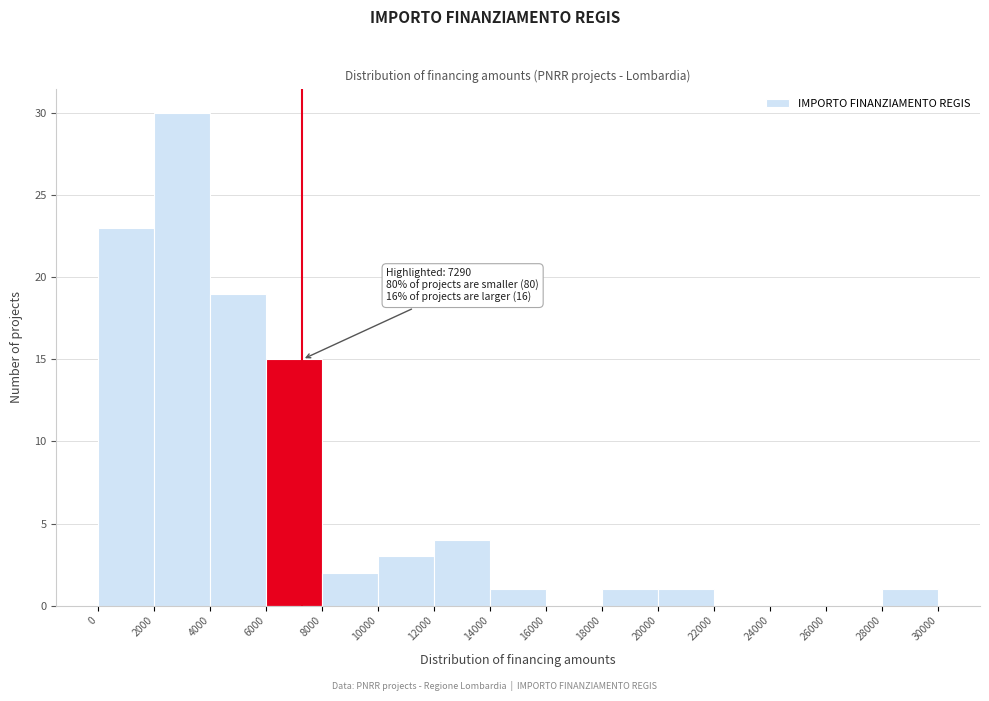

Over which range of the x-axis is the bar tallest?

2000 to 4000